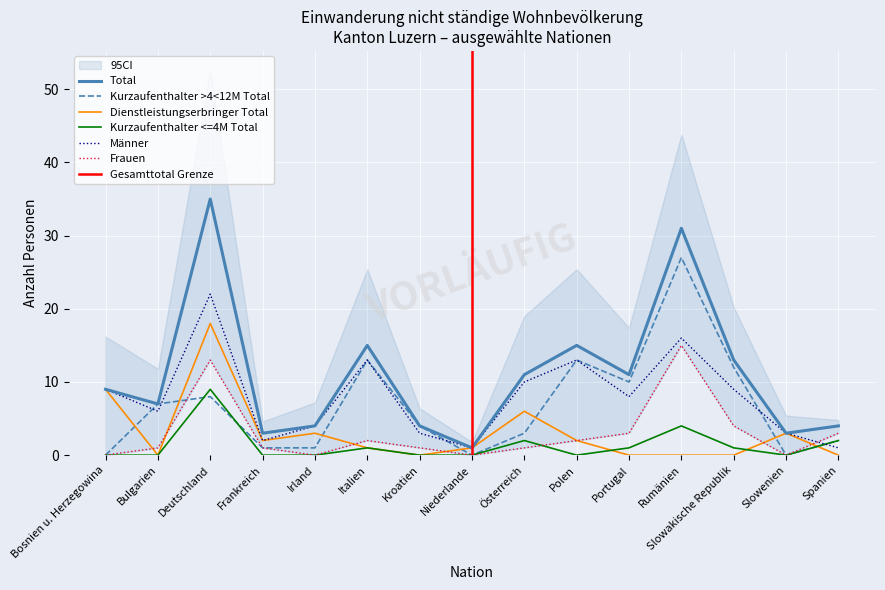

Which series changed the most between Polen and Spanien?

Männer